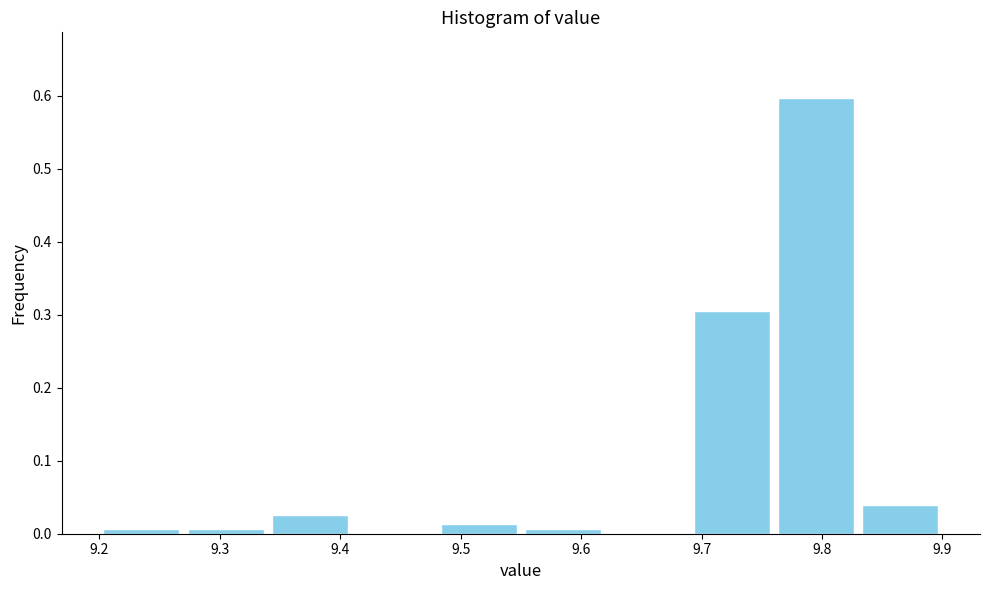

Reading left to right, list every bar in this chart as the range it spans on the x-axis followed by its height. The values are not printed on the chart, so give them approximately, as read against the axis.

9.20 to 9.27: under 0.01
9.27 to 9.34: under 0.01
9.34 to 9.41: 0.03
9.41 to 9.48: 0
9.48 to 9.55: 0.01
9.55 to 9.62: under 0.01
9.62 to 9.69: 0
9.69 to 9.76: 0.31
9.76 to 9.83: 0.60
9.83 to 9.90: 0.04